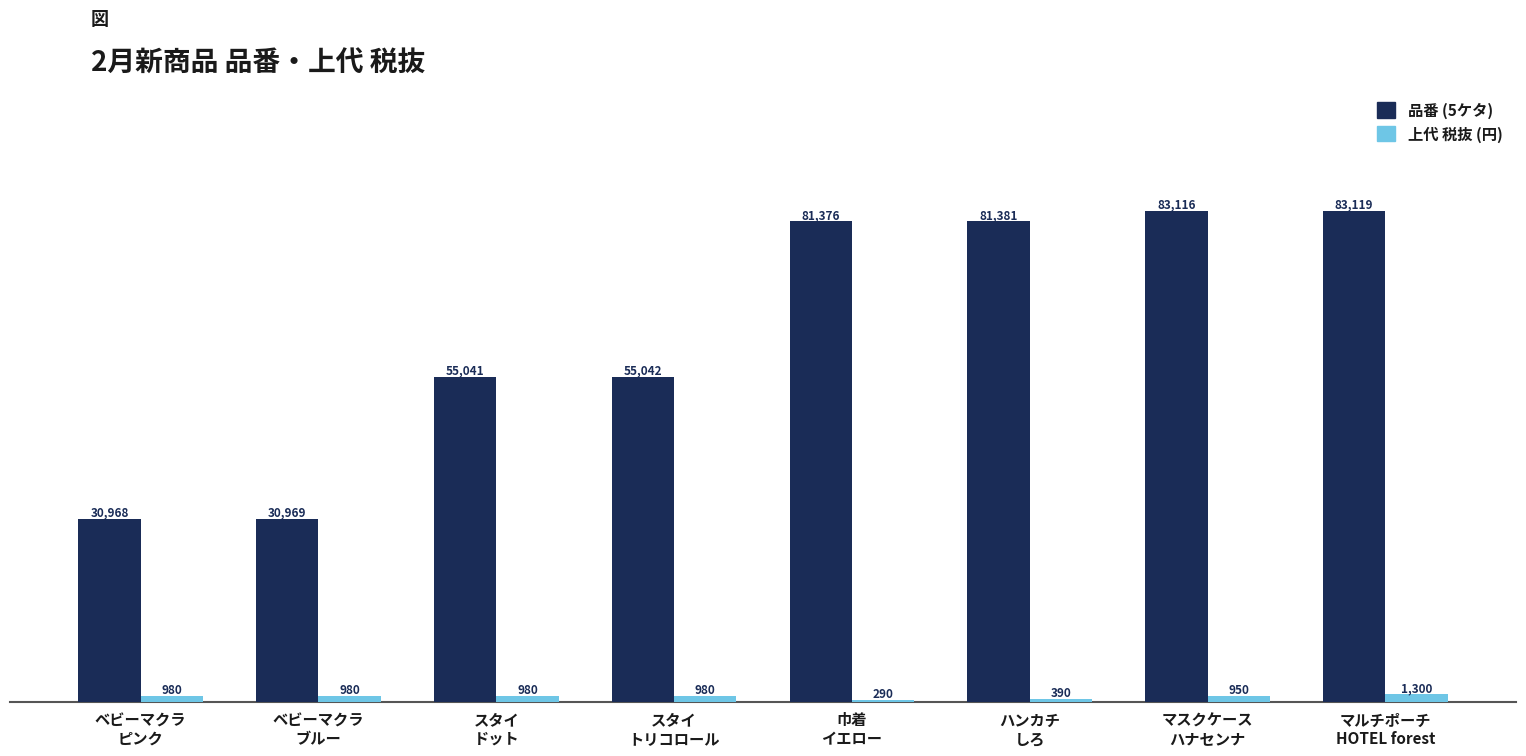

Which series has the largest total across all categories?

品番 (5ケタ)